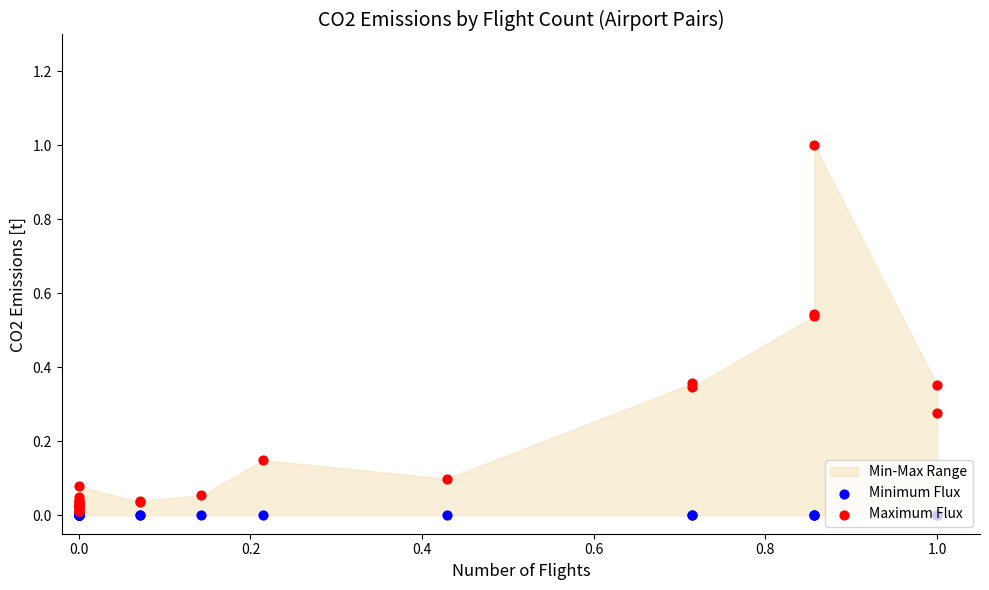

At how many categories does at least one series exceed 0?

28